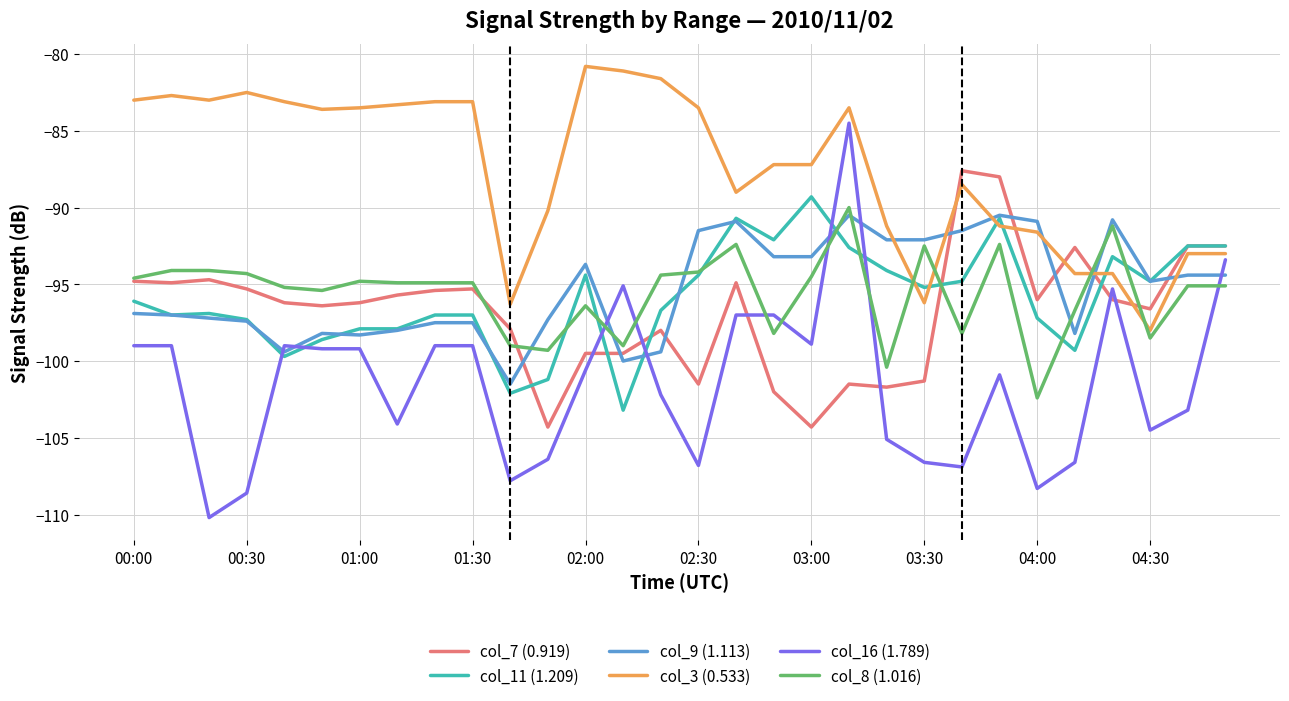

What is the average value of the col_11 (1.209) series?

-95.9